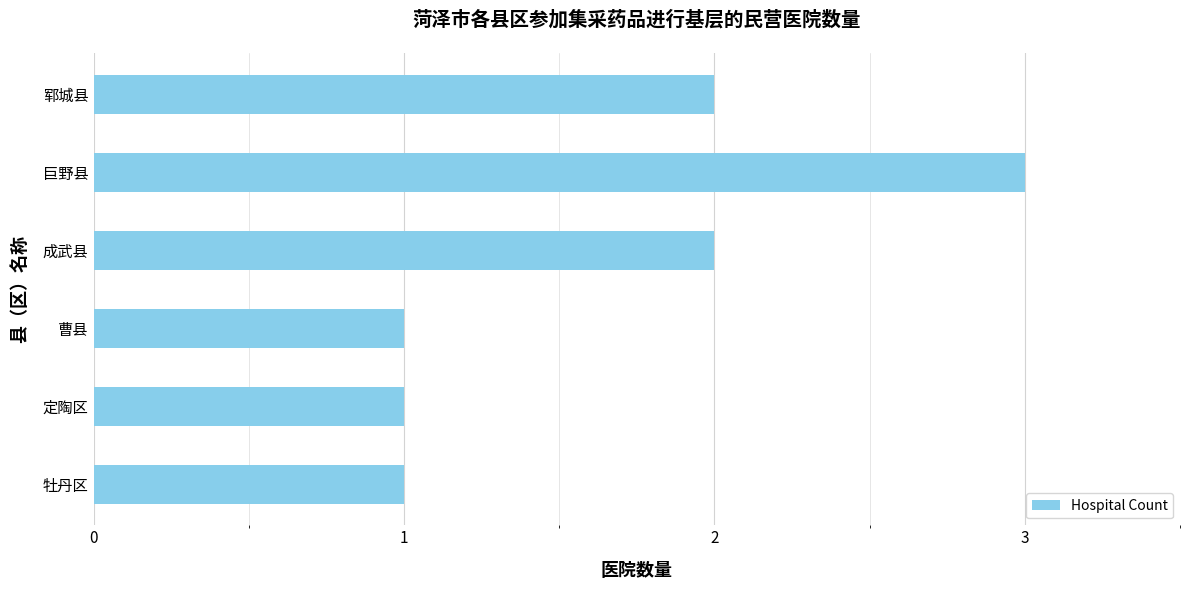

What is the change in value from 定陶区 to 郓城县?

+1